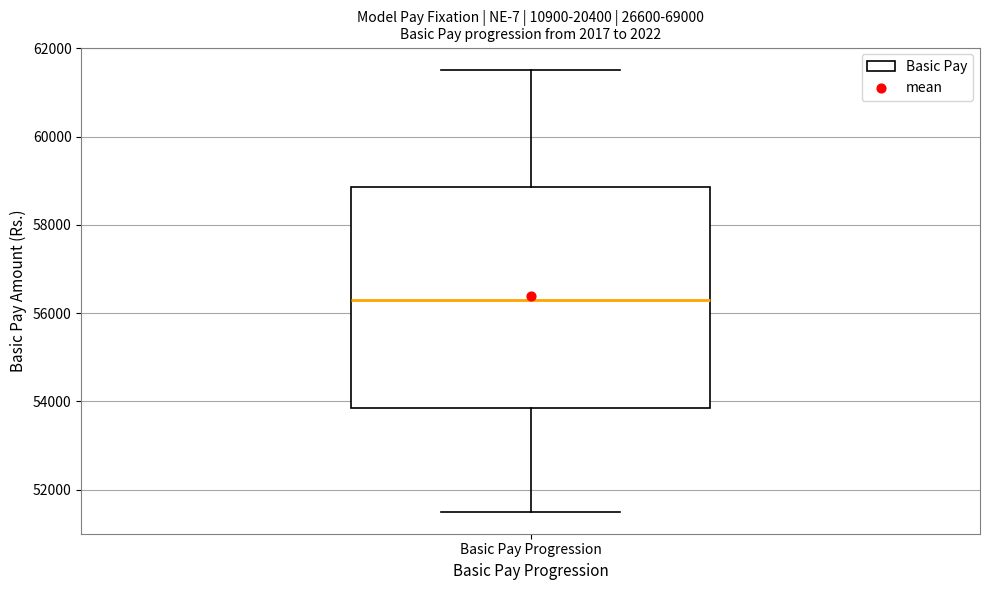

Transcribe this box plot: give where the median line is, the range the box spans, and where the two whiskers end, as read against the y-axis. The values are not printed on the chart, so give them approximately, as read against the axis.

median 56200, box 53800 to 58800, whiskers 51600 to 61600